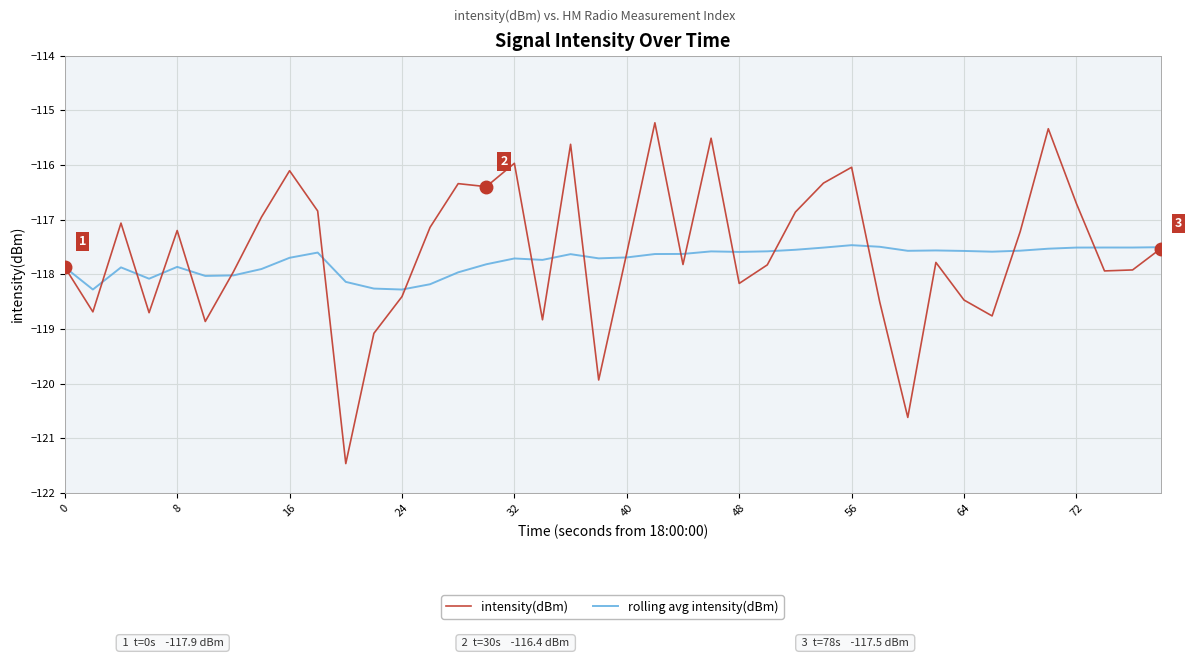

Which series has the largest range (max minus min)?

intensity(dBm)